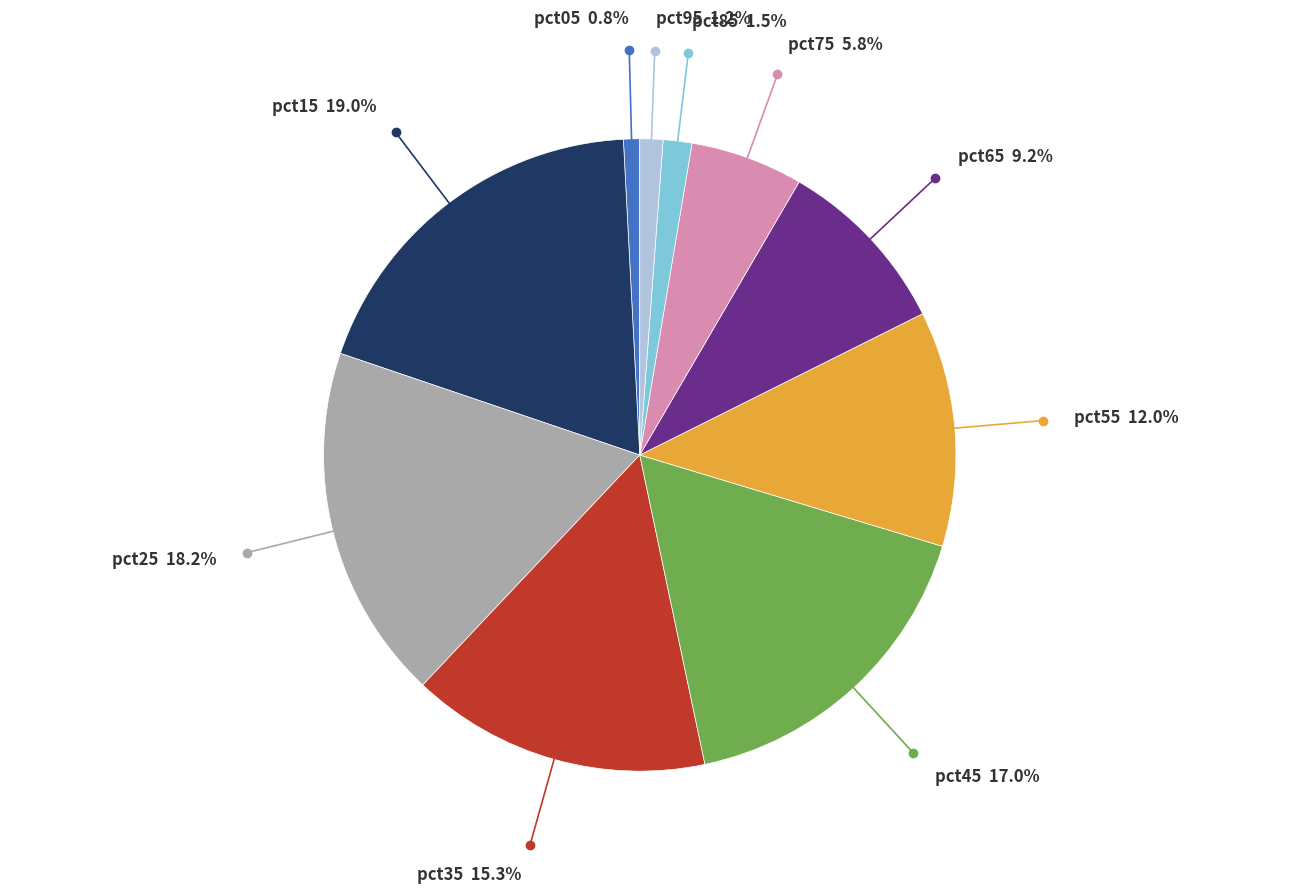

Is there any slice that represents more than half of the pie?

No